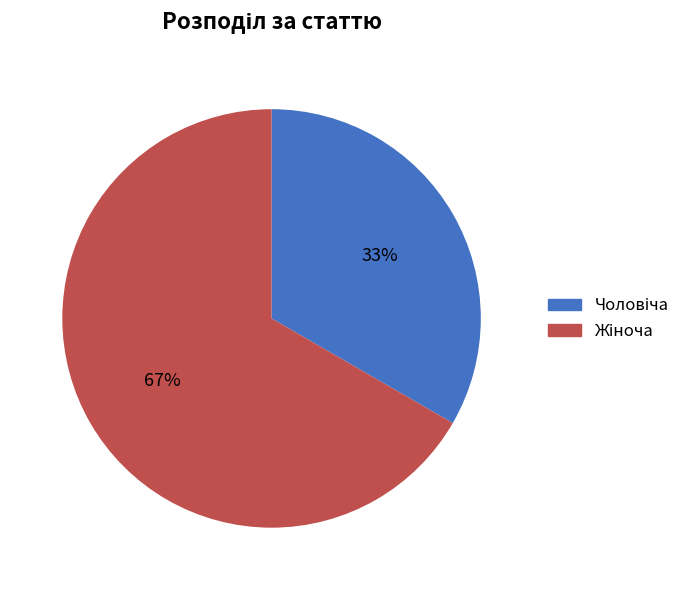

Is there any slice that represents more than half of the pie?

Yes